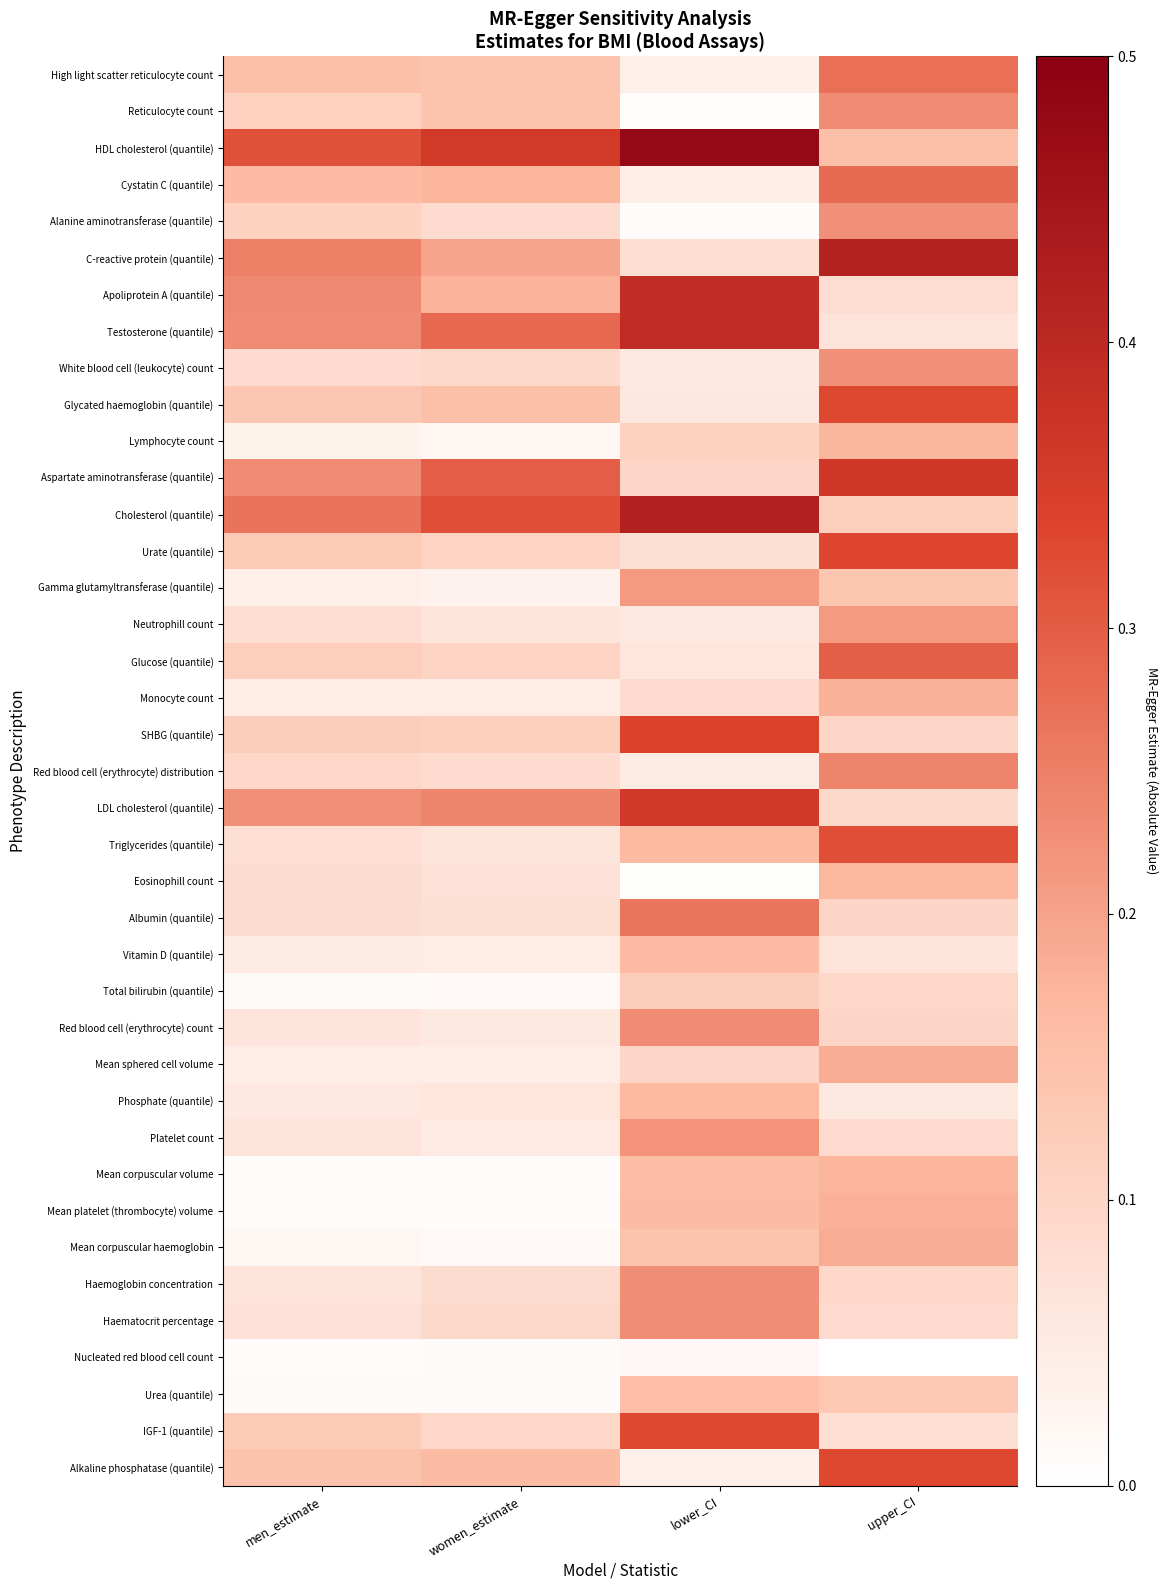

At lower_CI, list the series in order from smallest to largest.

Eosinophill count, Reticulocyte count, Alanine aminotransferase (quantile), Nucleated red blood cell count, High light scatter reticulocyte count, Alkaline phosphatase (quantile), Cystatin C (quantile), Red blood cell (erythrocyte) distribution, Neutrophill count, White blood cell (leukocyte) count, Glycated haemoglobin (quantile), Glucose (quantile), Urate (quantile), C-reactive protein (quantile), Monocyte count, Mean sphered cell volume, Aspartate aminotransferase (quantile), Lymphocyte count, Total bilirubin (quantile), Mean corpuscular haemoglobin, Urea (quantile), Mean corpuscular volume, Mean platelet (thrombocyte) volume, Vitamin D (quantile), Triglycerides (quantile), Phosphate (quantile), Gamma glutamyltransferase (quantile), Platelet count, Haemoglobin concentration, Haematocrit percentage, Red blood cell (erythrocyte) count, Albumin (quantile), IGF-1 (quantile), SHBG (quantile), LDL cholesterol (quantile), Apoliprotein A (quantile), Testosterone (quantile), Cholesterol (quantile), HDL cholesterol (quantile)